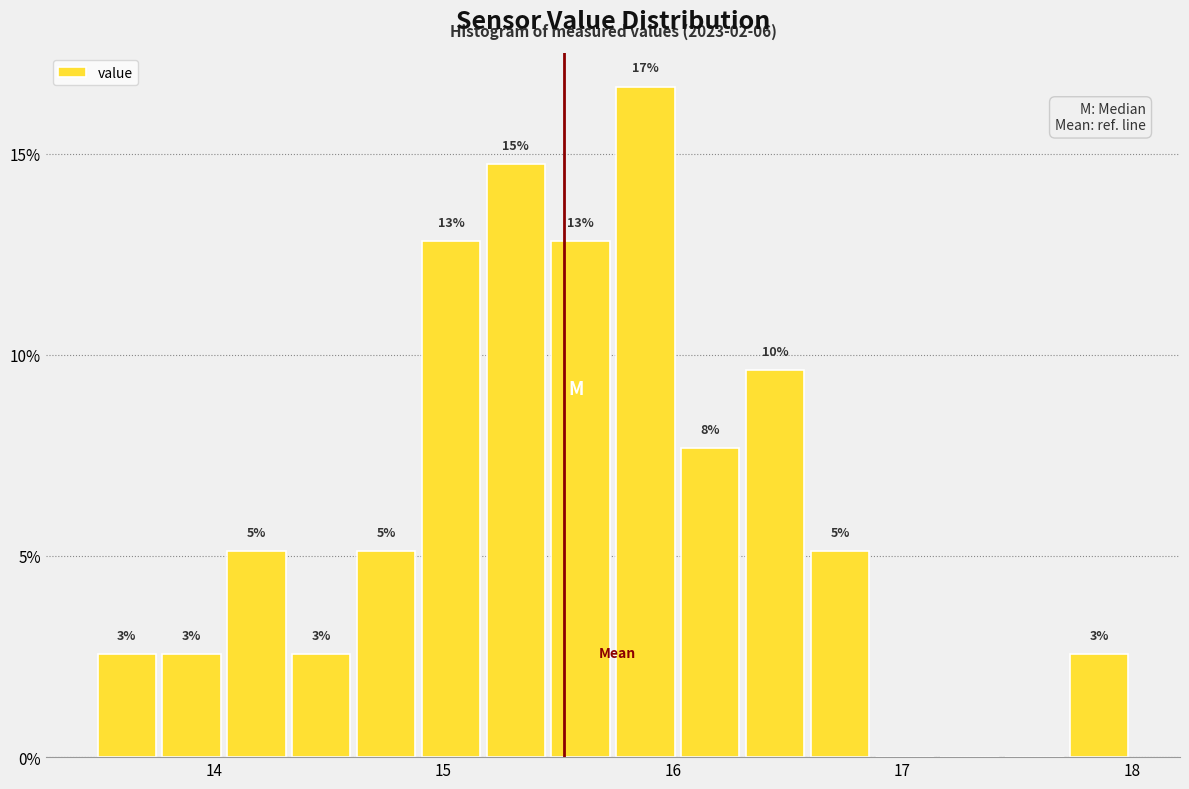

Read against the x-axis, roughly where is the centre of the tallest bar?

15.9